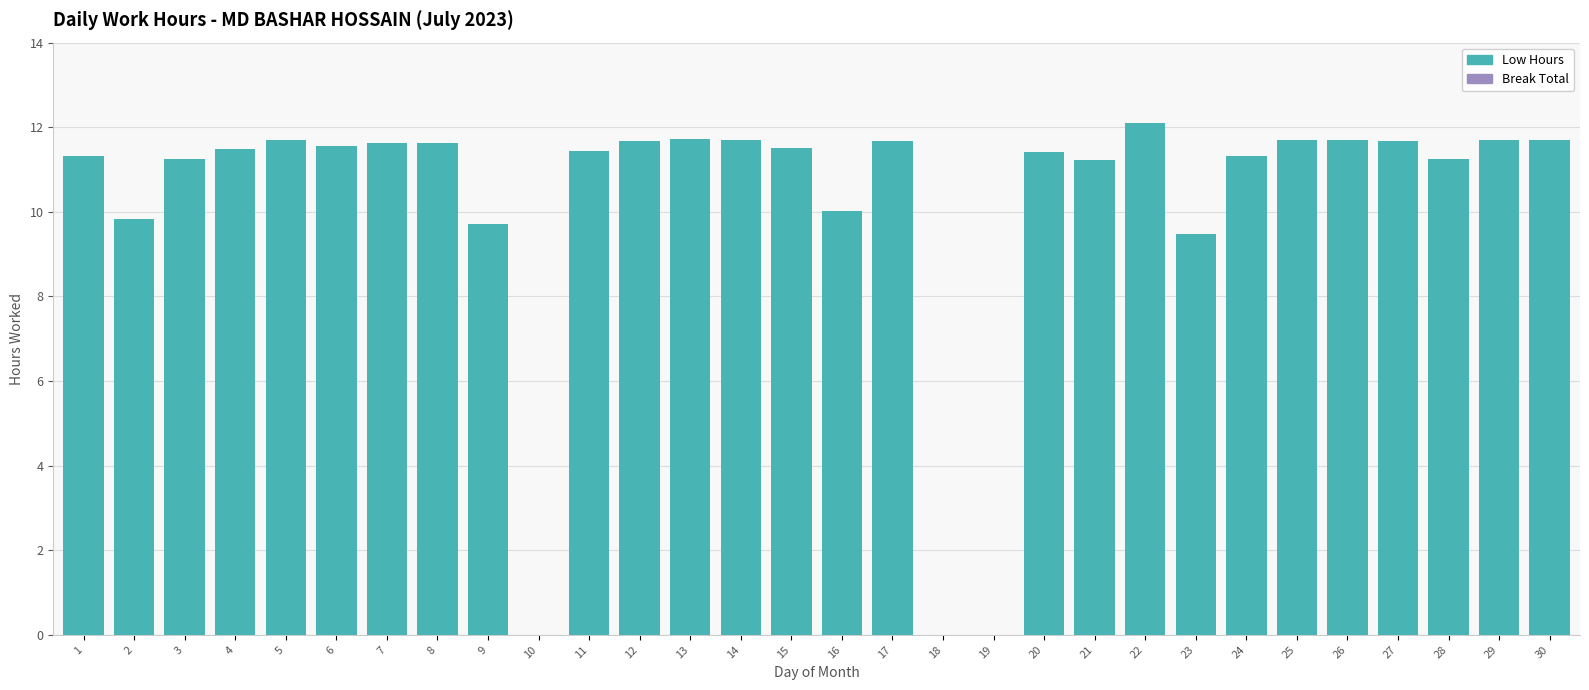

What is the approximate value at 17?

11.7